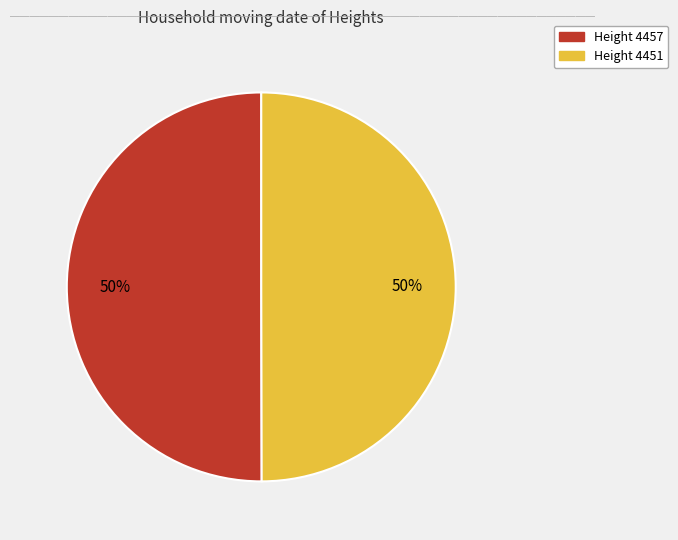

To the nearest percent, what is the average slice percentage?

50%